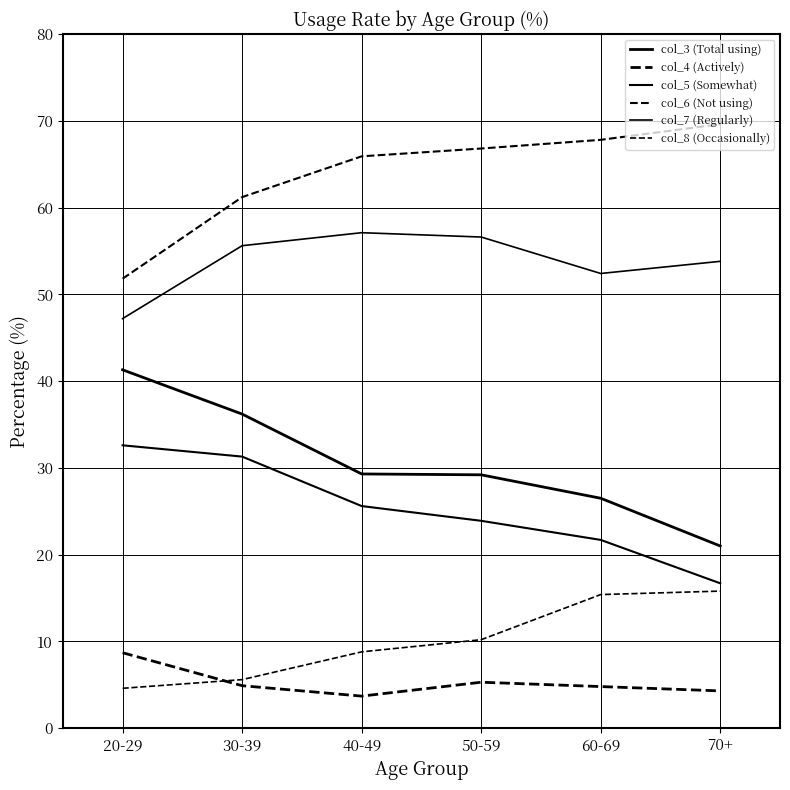

How many lines are shown in the chart?

6